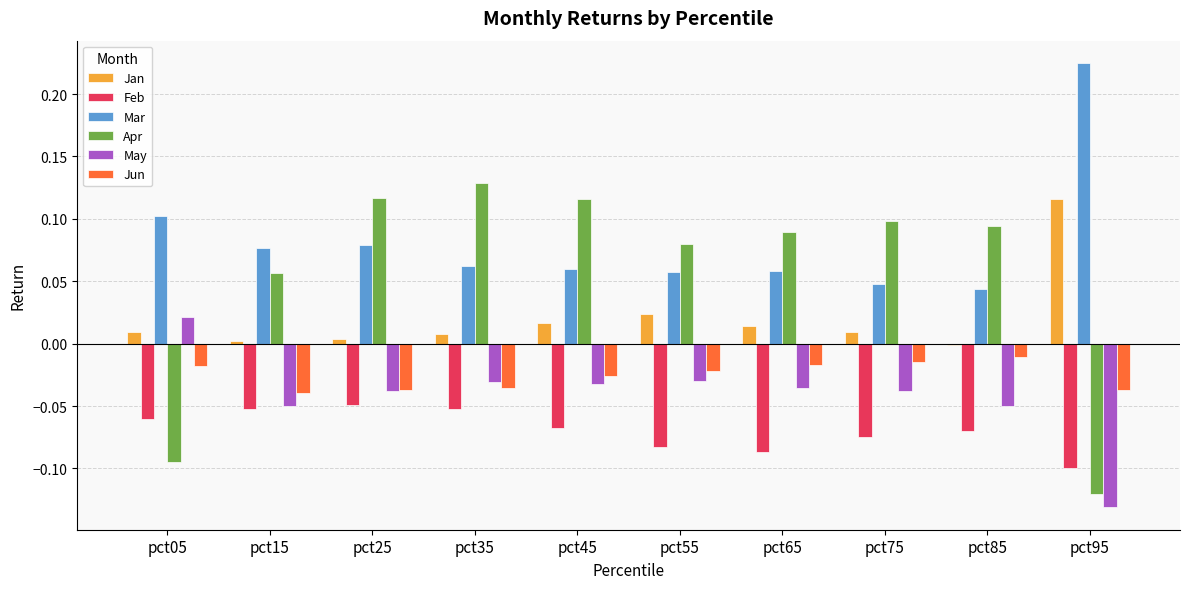

How many distinct data groups are displayed?

6